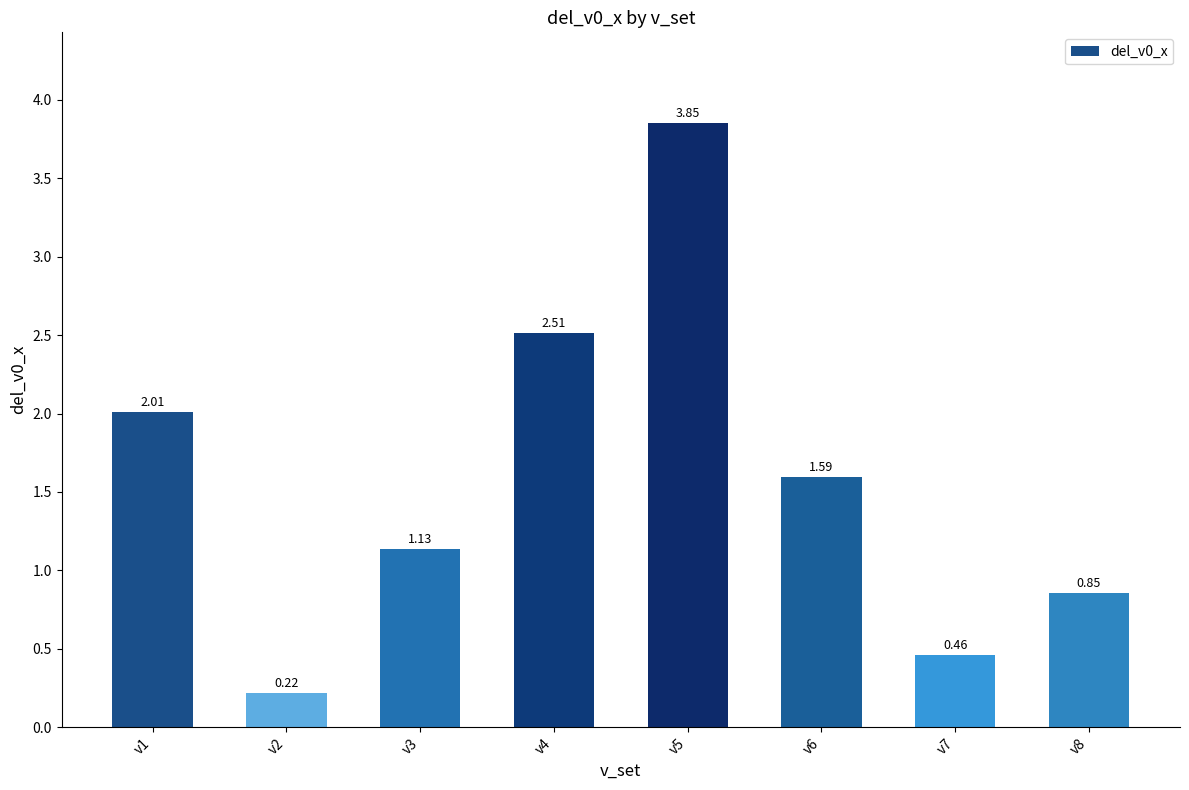

The value at v4 is 4.5. True or false?

False